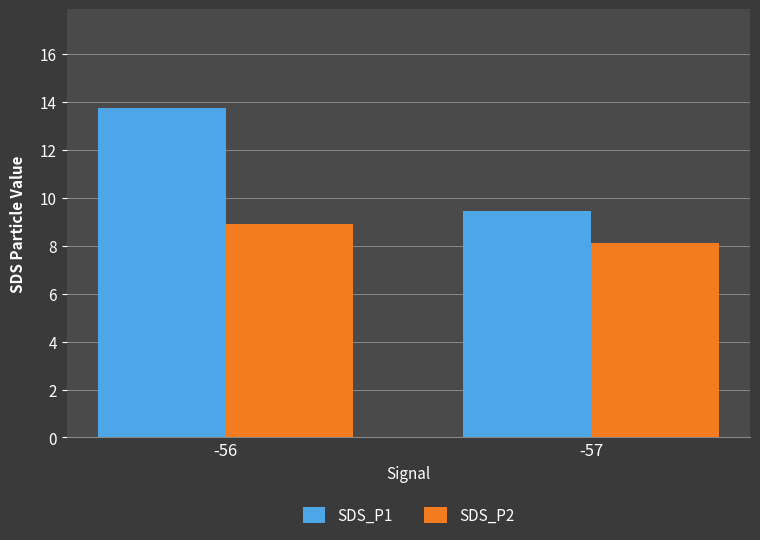

What value does the SDS_P1 series have at -57?

9.5